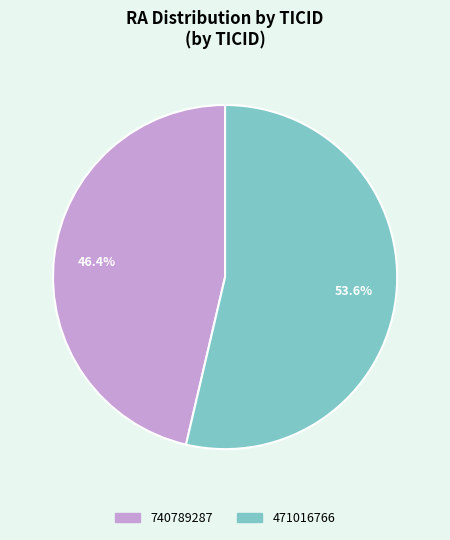

Is there a majority slice in this chart?

Yes